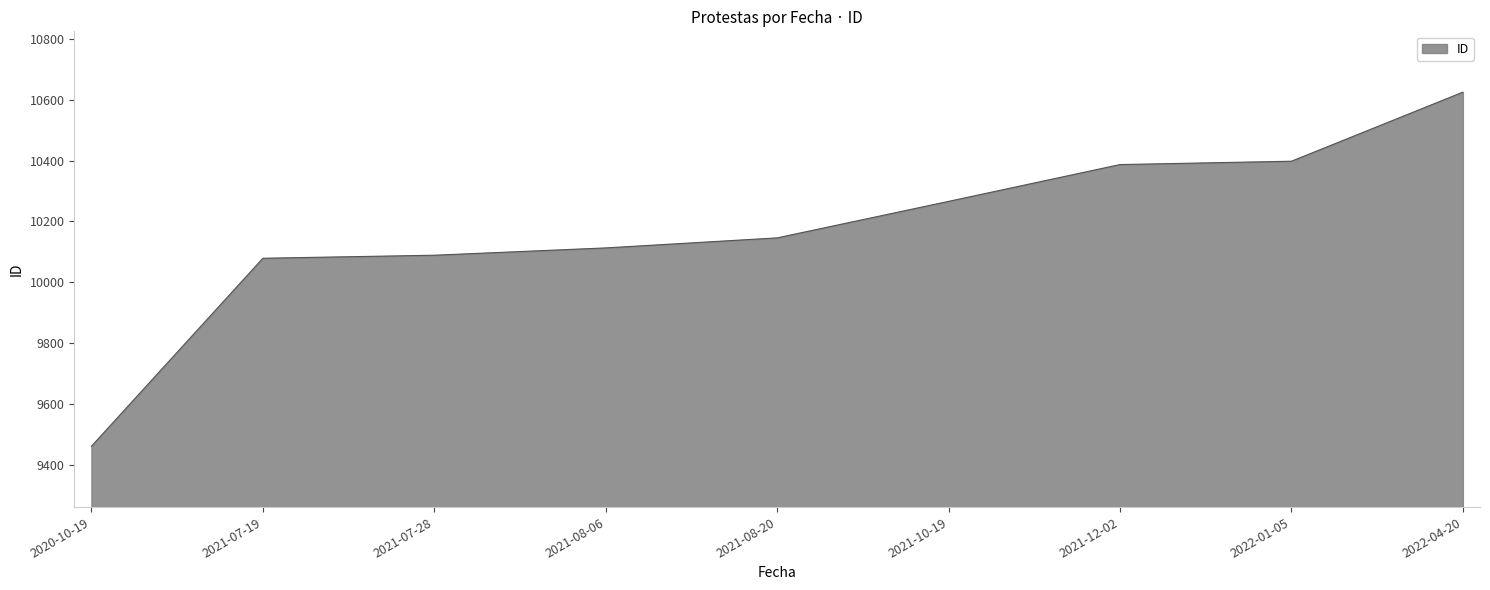

True or false: the data shows 10113 at 2021-08-06.

True